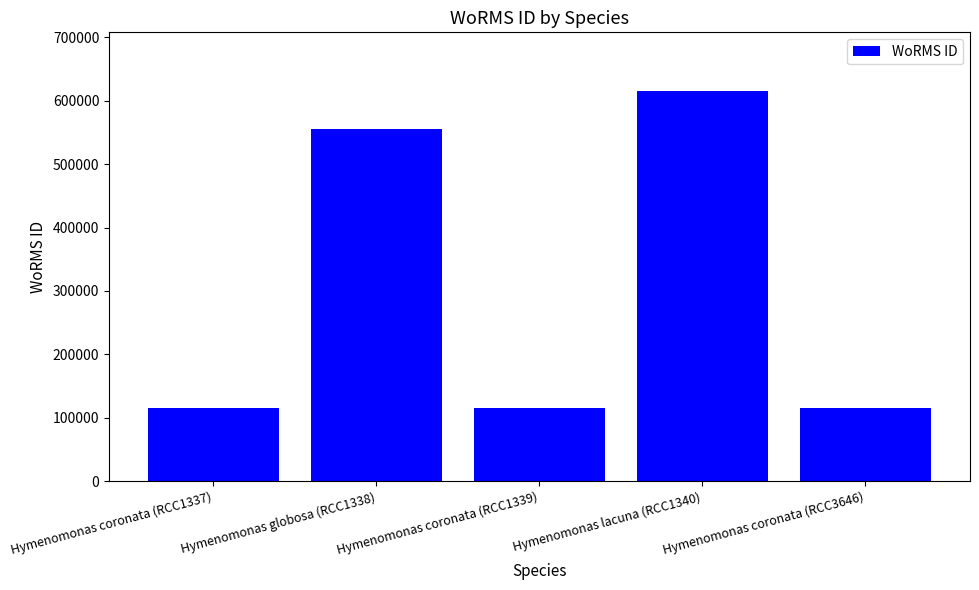

What is the value of the 5th bar from the left?

115087